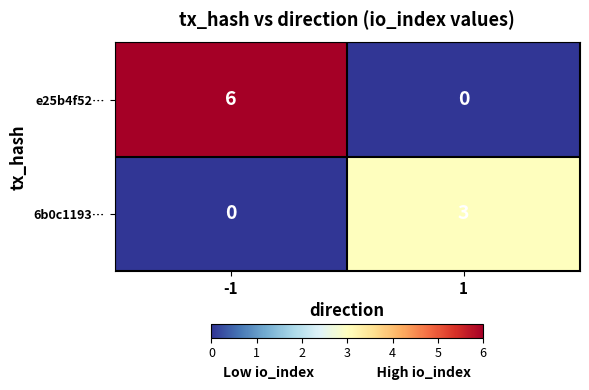

Which series changed the most between -1 and 1?

e25b4f52…